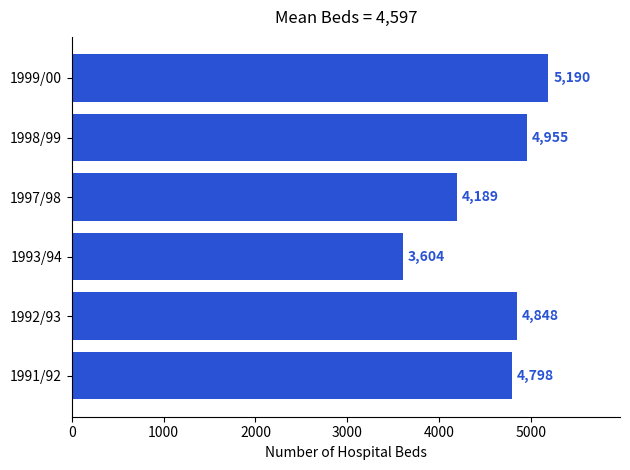

How many data points does each series have?

6